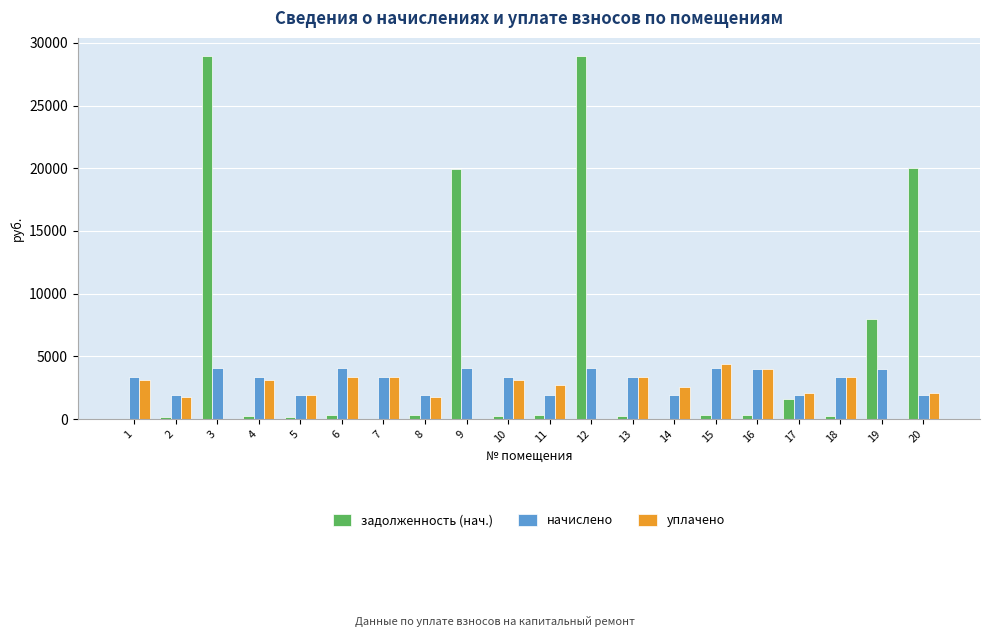

What is the maximum value shown in the chart?

28943.3